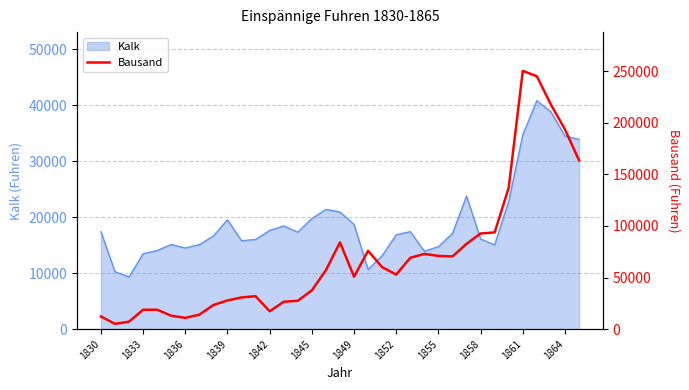

Is it true that Kalk equals 10510 at 1845?

False